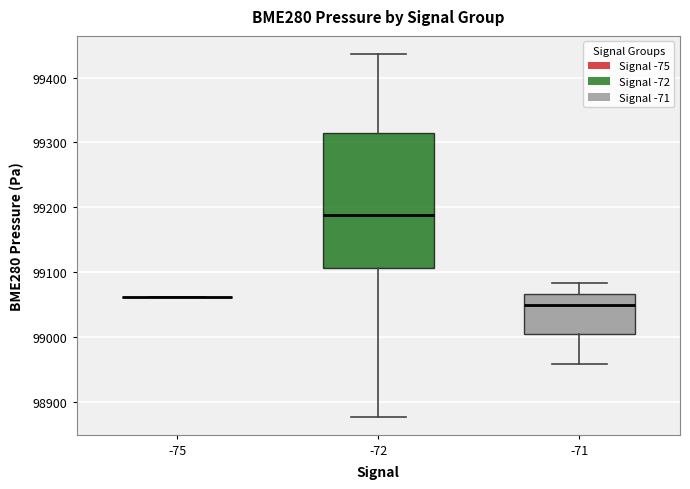

Where does the median line of the box at x = -71 sit on the y-axis? The values are not printed on the chart, so give them approximately, as read against the axis.

99050